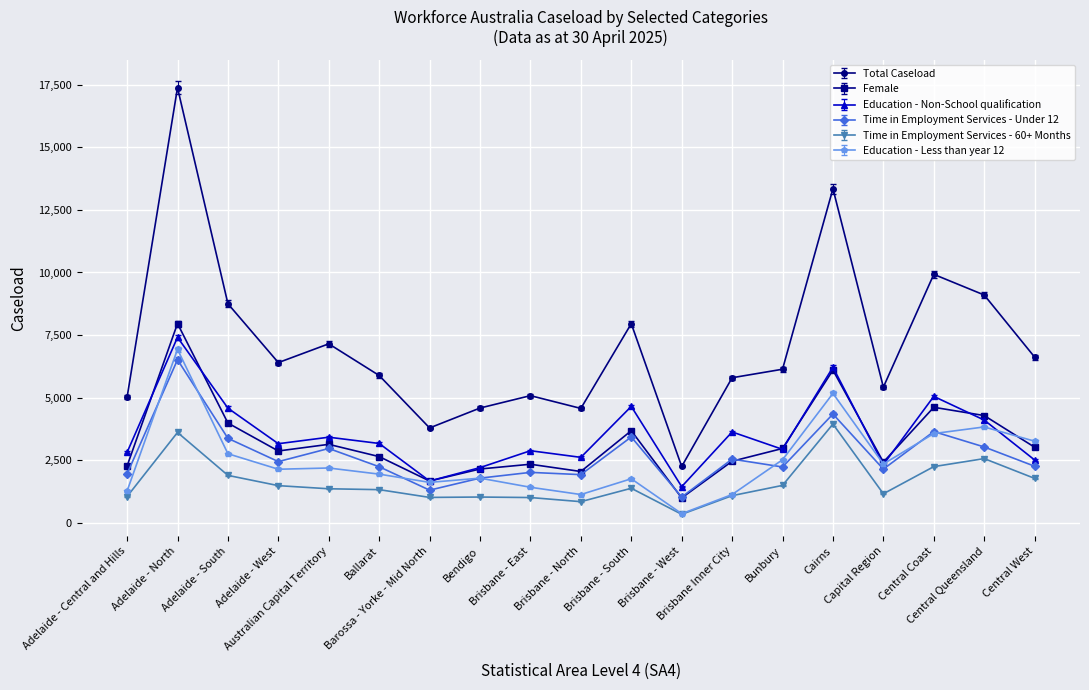

What is the total value across all series at Central Queensland?

26915